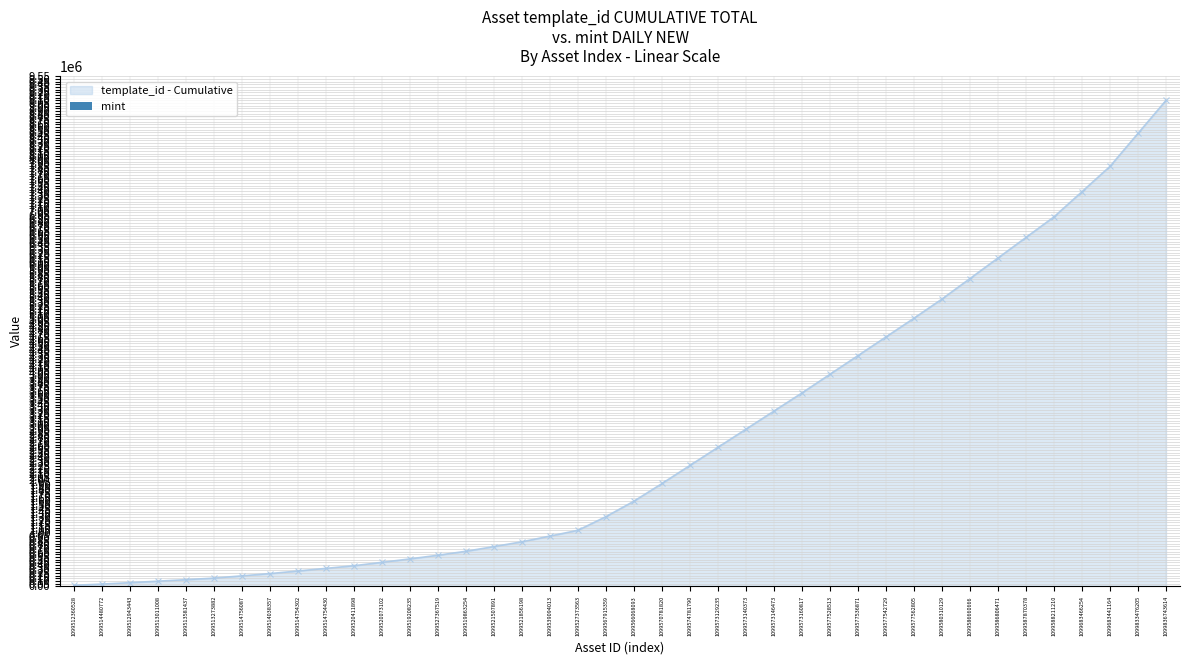

Does the chart contain stacked bars?

No